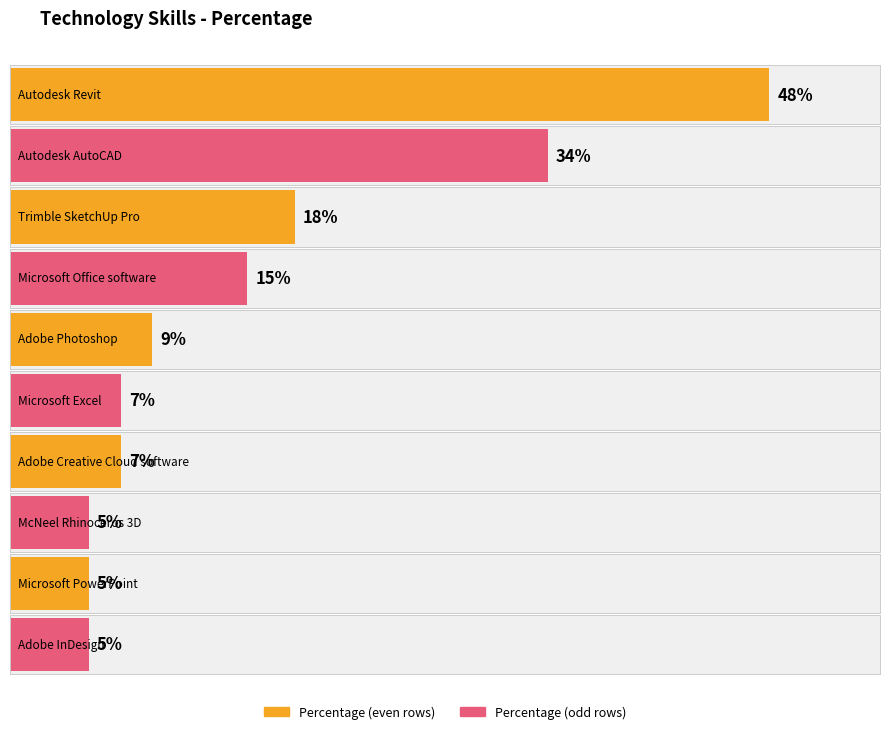

What is the label of the 7th bar from the left?

Adobe Creative Cloud software